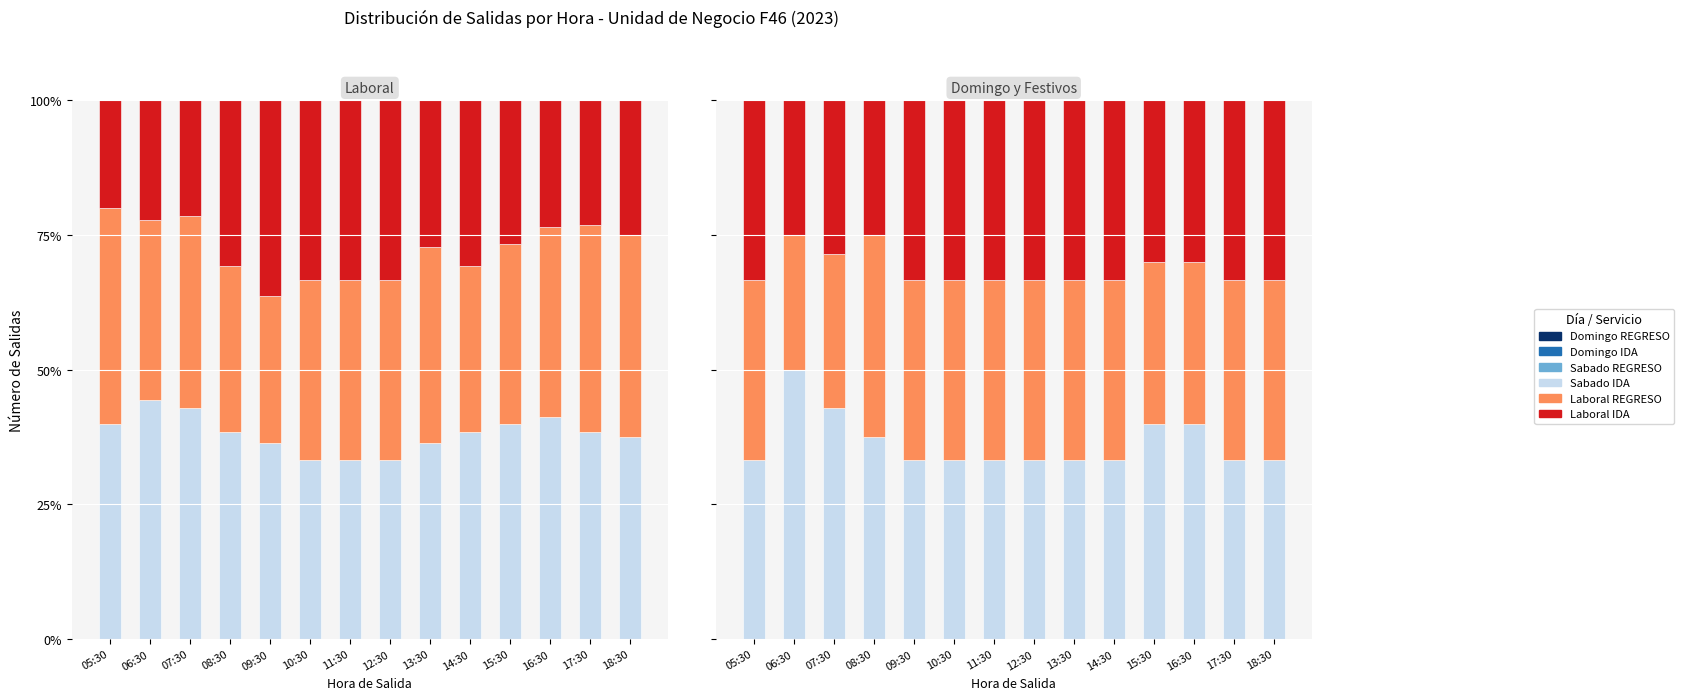

How many bars are there in each group?

6